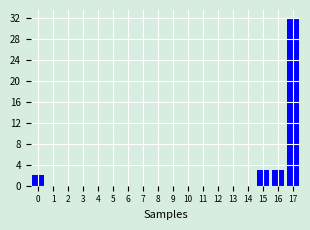

Reading left to right, list all the values displayed in this chart.

0=2	1=0	2=0	3=0	4=0	5=0	6=0	7=0	8=0	9=0	10=0	11=0	12=0	13=0	14=0	15=3	16=3	17=32